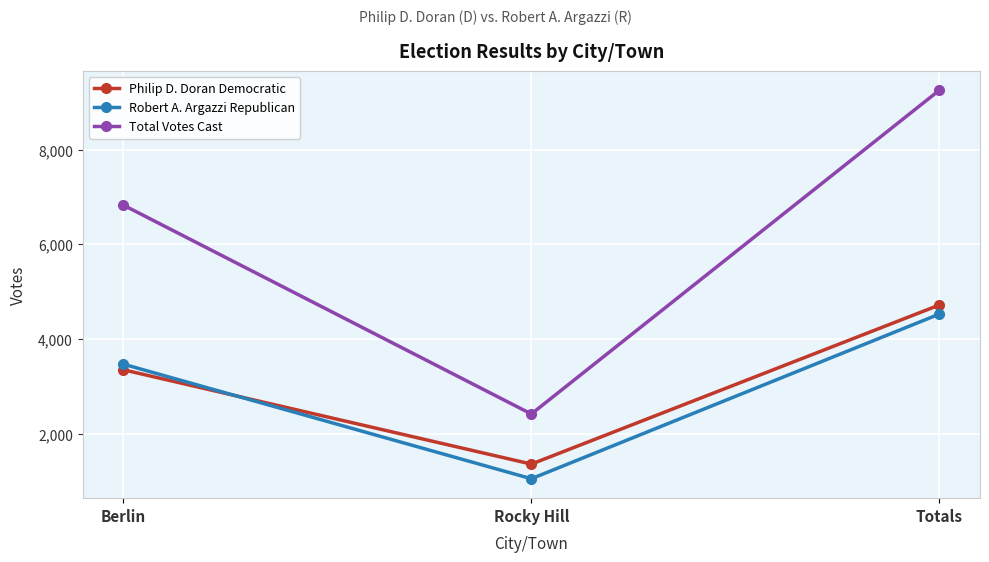

Reading left to right, extract all data points from this chart.

Philip D. Doran Democratic: 3355	1366	4721
Robert A. Argazzi Republican: 3473	1057	4530
Total Votes Cast: 6828	2423	9251